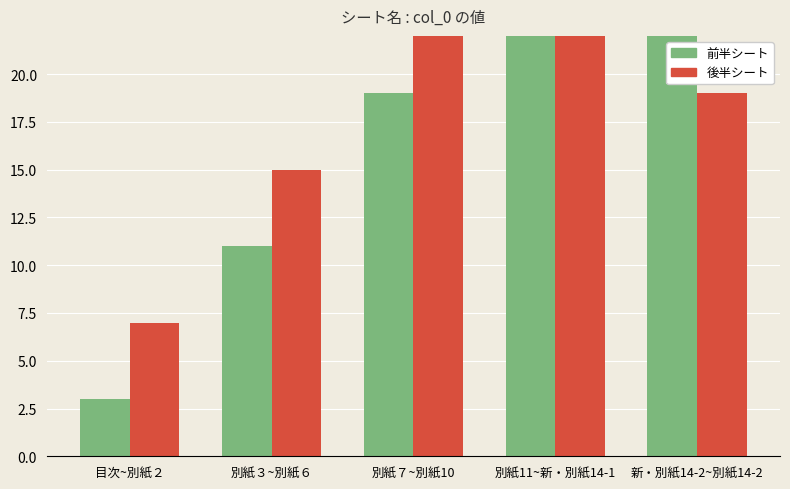

How many bars are there in each group?

2